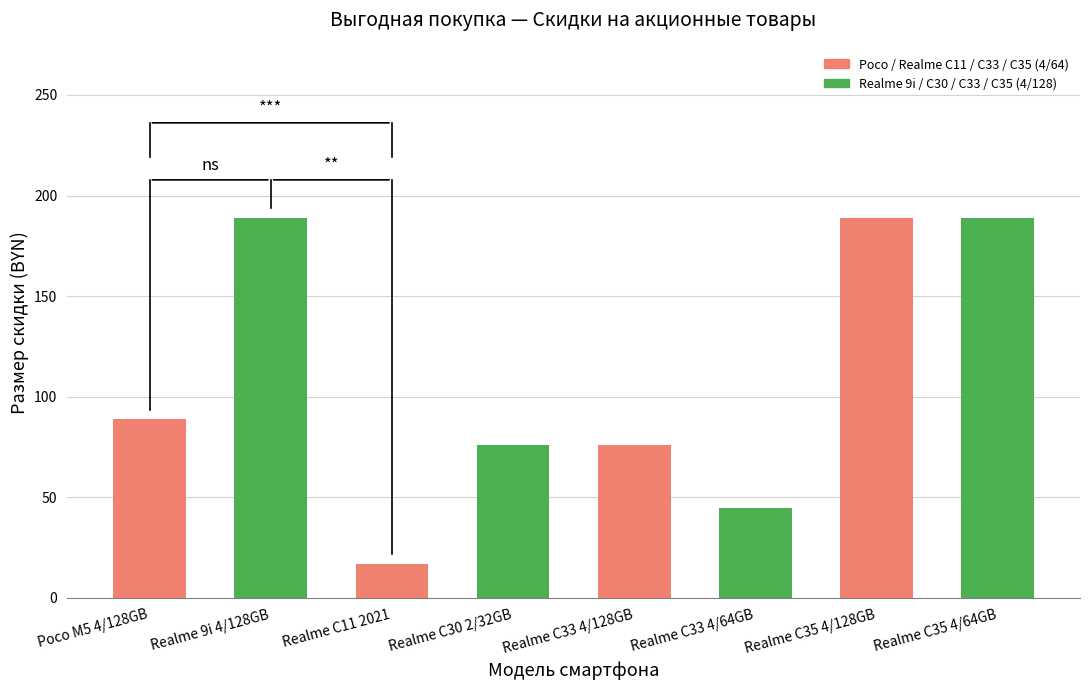

What is the sum of all values?

869.1